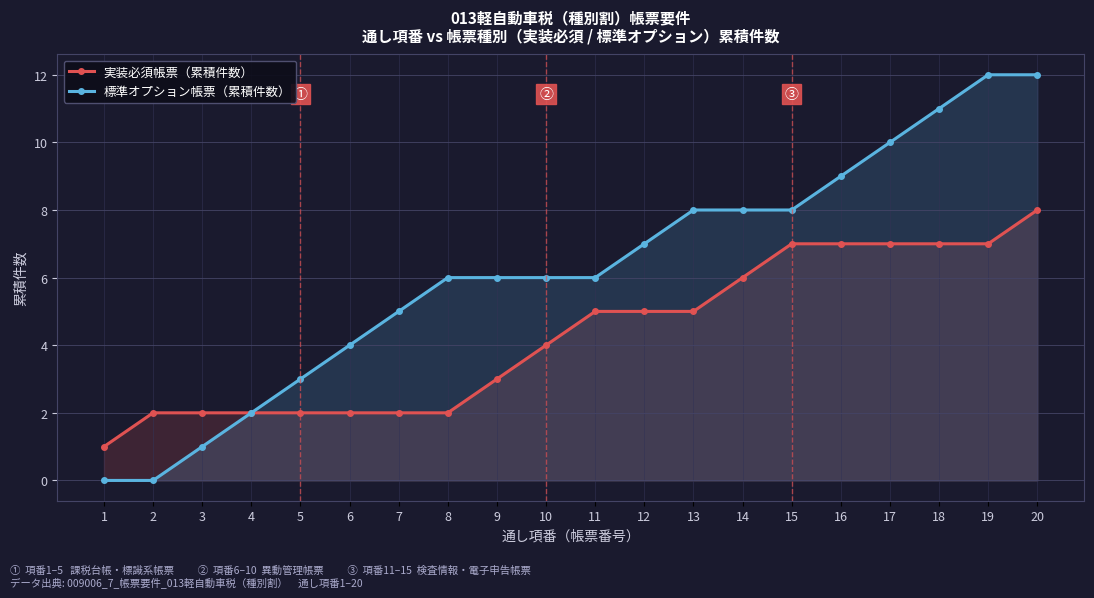

How many data points in 実装必須帳票（累積件数） are less than 5?

10